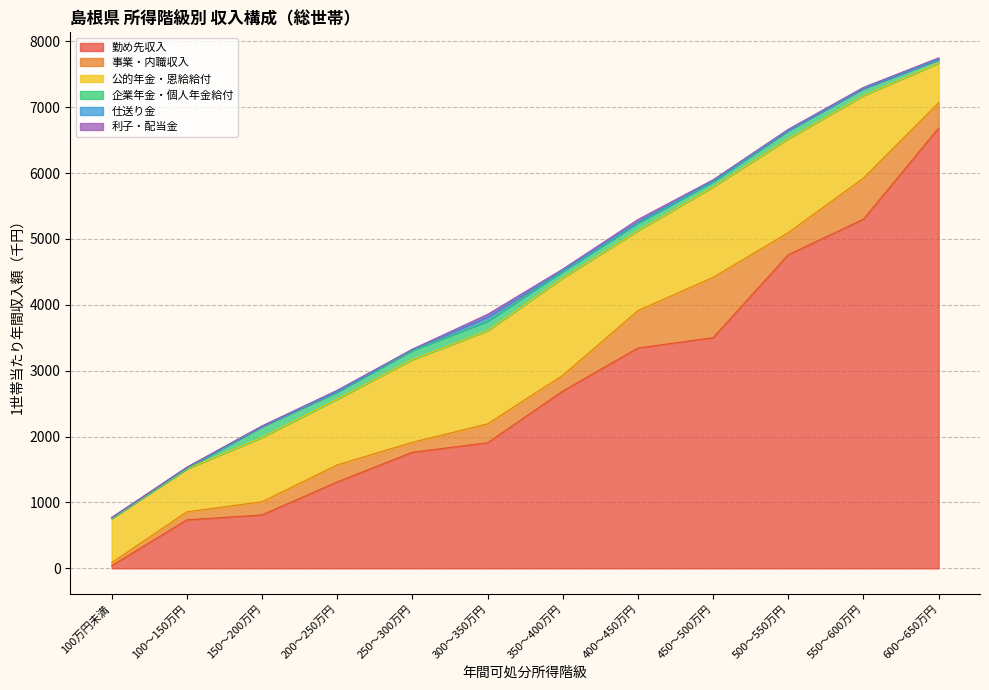

Reading right to left, what are all the values shown in this chart?

勤め先収入: 6683	5300	4760	3501	3344	2690	1906	1762	1311	811	736	40
事業・内職収入: 384	624	335	916	568	240	287	151	259	200	122	46
公的年金・恩給給付: 602	1252	1425	1375	1213	1478	1414	1256	999	976	652	670
企業年金・個人年金給付: 55	109	125	75	115	98	145	139	110	165	5	5
仕送り金: 2	0	3	16	14	16	61	16	5	5	15	10
利子・配当金: 22	15	16	15	40	20	42	2	19	5	6	0